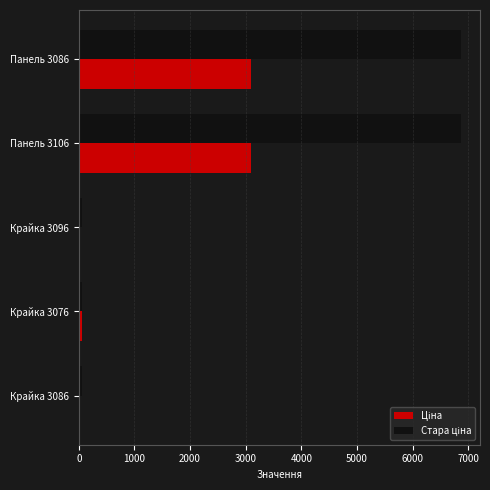

What is the maximum value shown in the chart?

6869.4